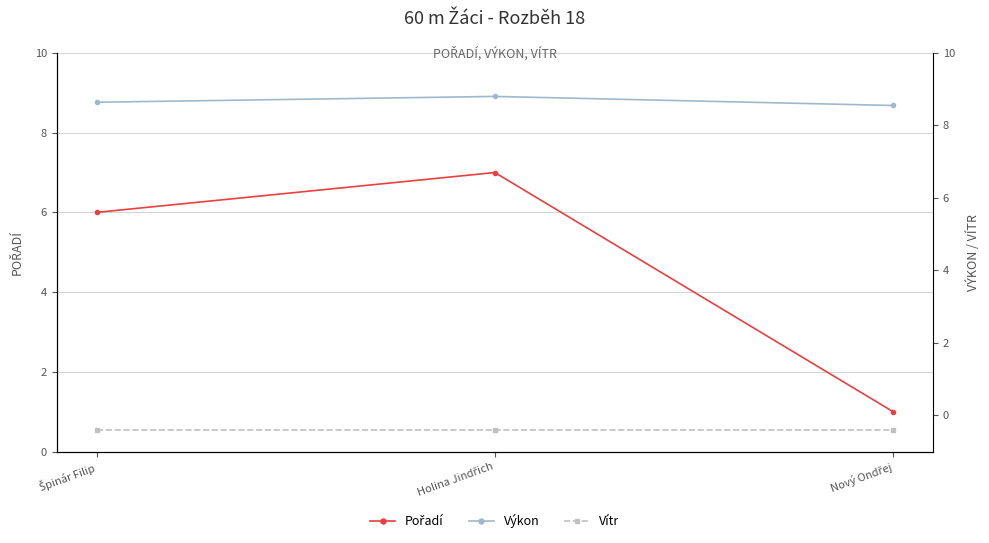

What is the smallest value displayed?

-0.4